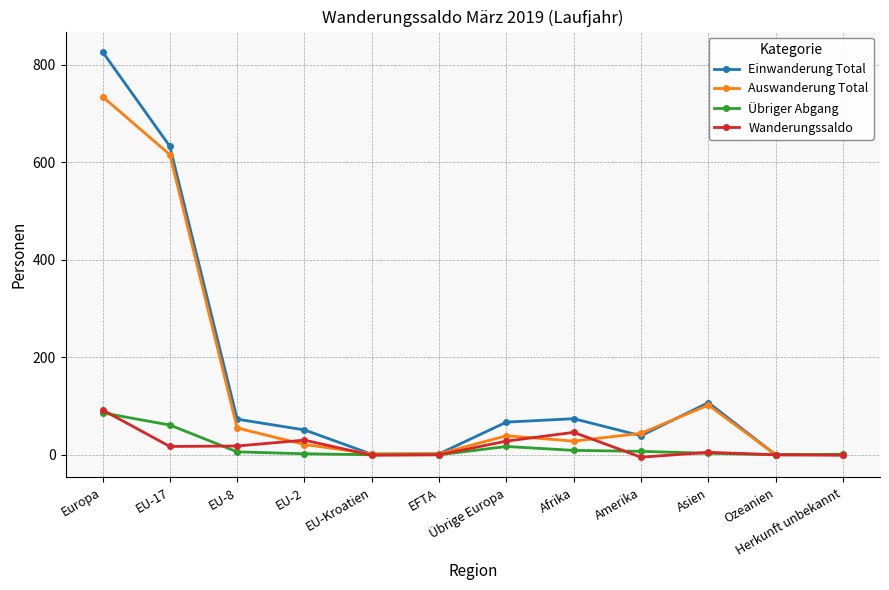

What is the total value across all series at EU-Kroatien?

2